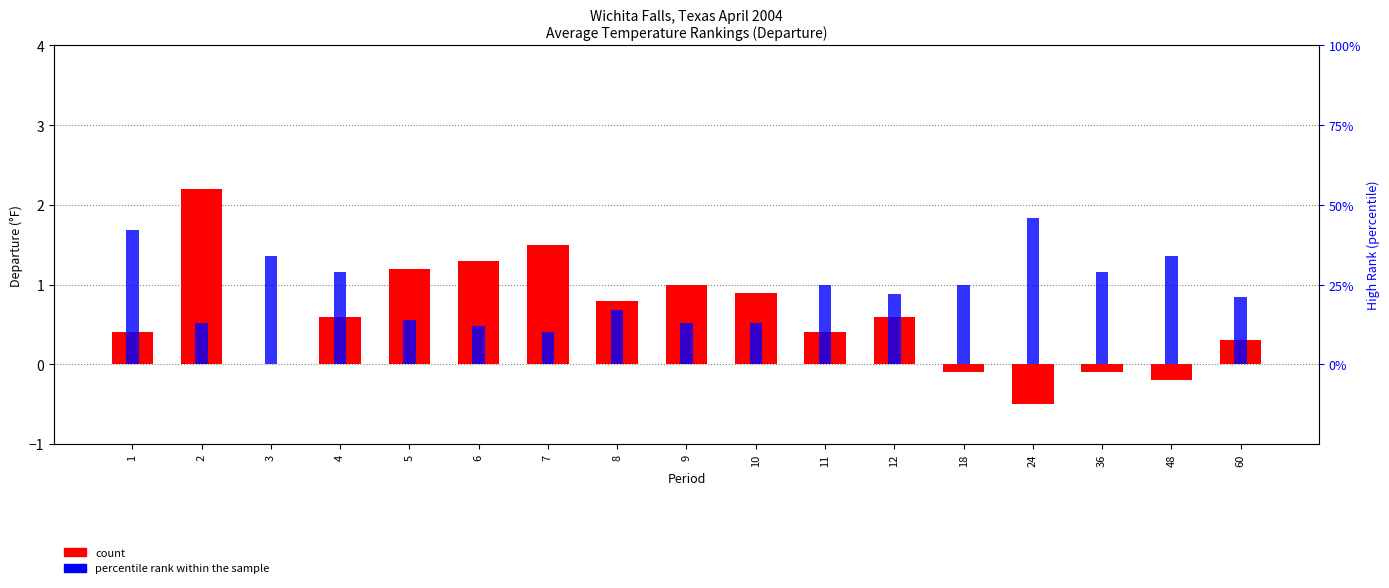

How many distinct data groups are displayed?

2